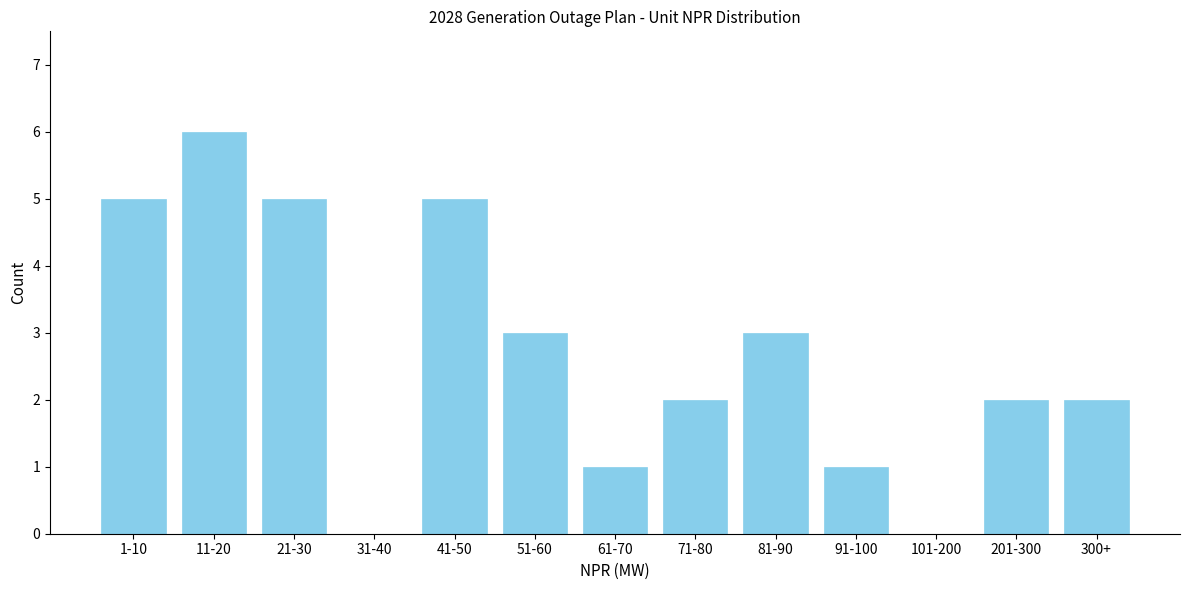

Reading left to right, transcribe all the data shown in this chart.

1-10=5	11-20=6	21-30=5	31-40=0	41-50=5	51-60=3	61-70=1	71-80=2	81-90=3	91-100=1	101-200=0	201-300=2	300+=2